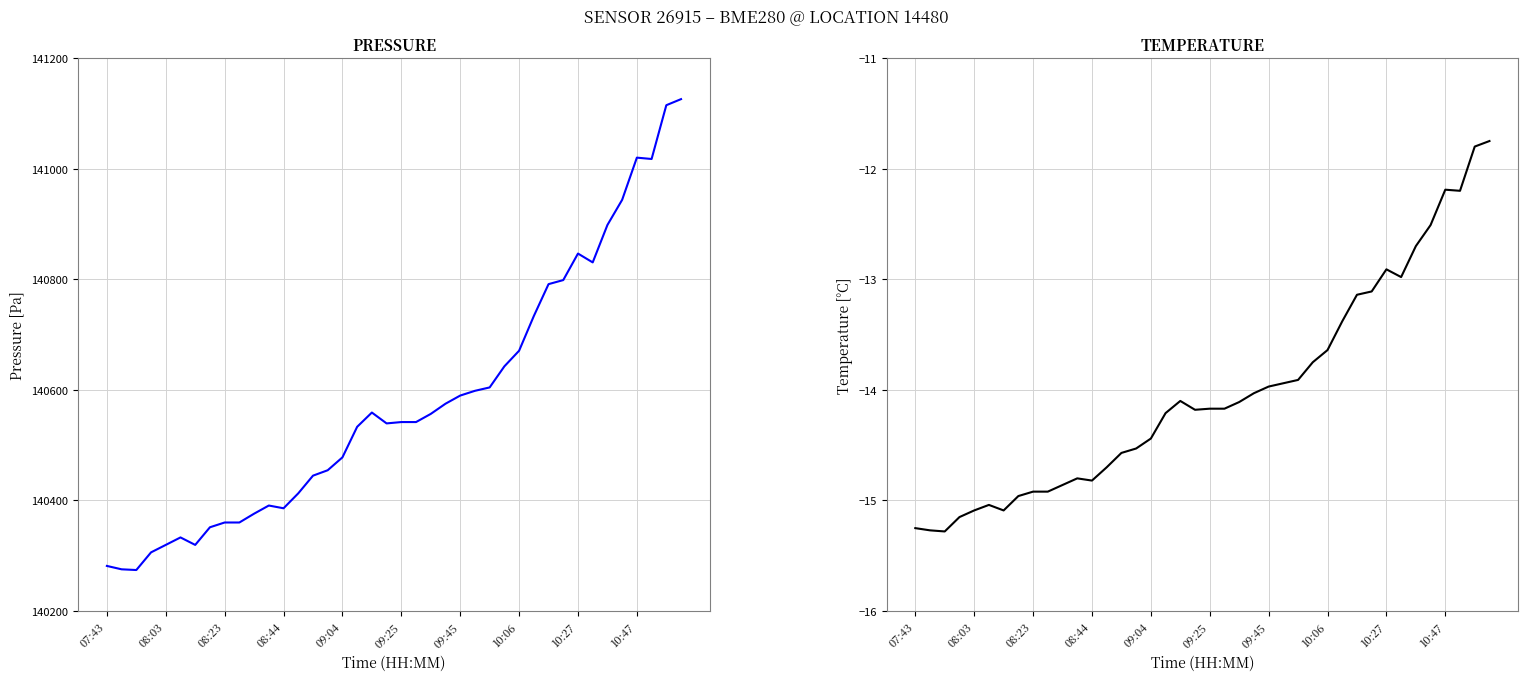

Is the value of PRESSURE at 08:23 greater than the value of TEMPERATURE at 26?

Yes